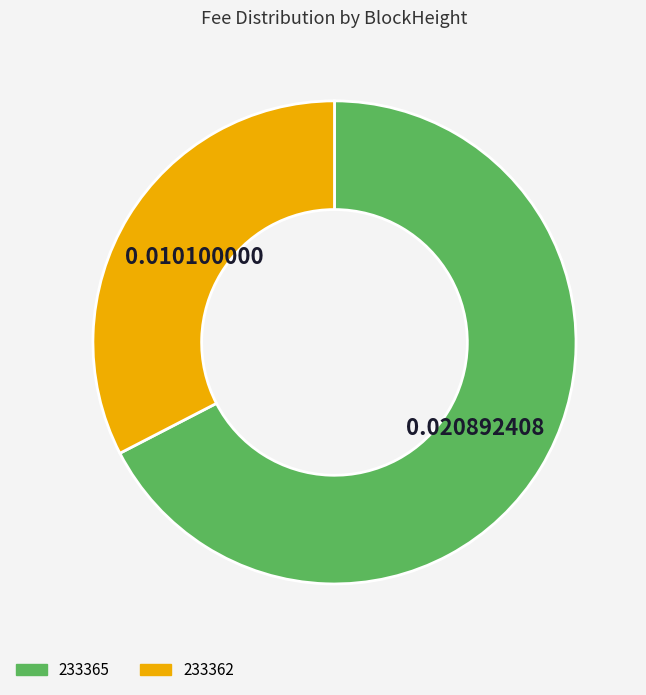

How many slices are in this pie chart?

2